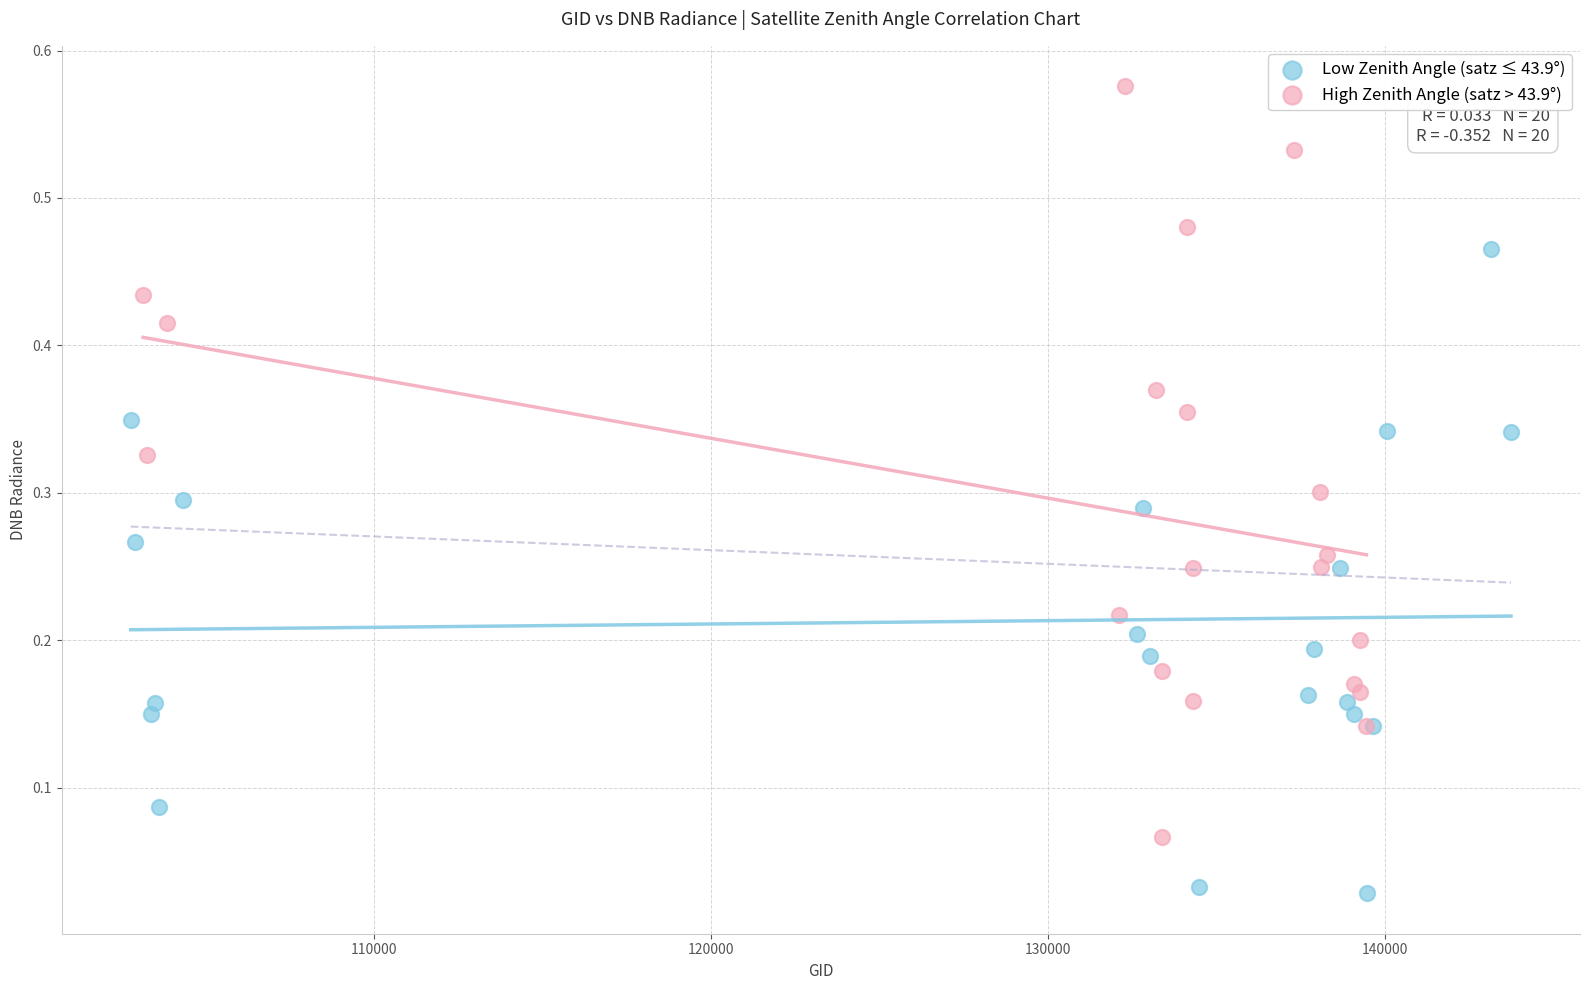

What are all the series names shown in the legend?

Low Zenith Angle (satz ≤ 43.9°), High Zenith Angle (satz > 43.9°)